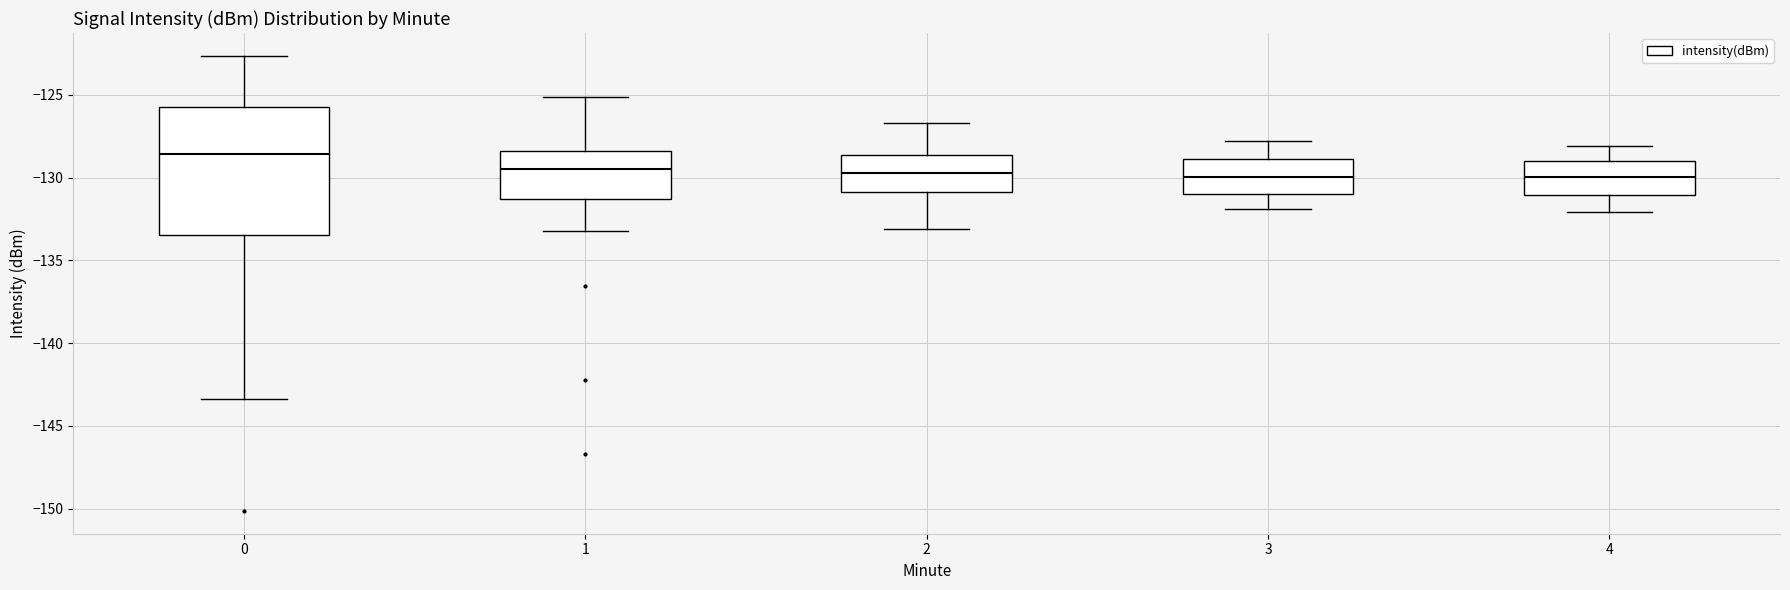

Reading left to right, read every box against the y-axis: the position of its median line, the range the box covers, and the ends of its whiskers. The values are not printed on the chart, so give them approximately, as read against the axis.

0: median -128.5, box -133.5 to -126.0, whiskers -143.5 to -122.5
1: median -129.5, box -131.5 to -128.5, whiskers -133.0 to -125.0
2: median -129.5, box -131.0 to -128.5, whiskers -133.0 to -126.5
3: median -130.0, box -131.0 to -129.0, whiskers -132.0 to -128.0
4: median -130.0, box -131.0 to -129.0, whiskers -132.0 to -128.0